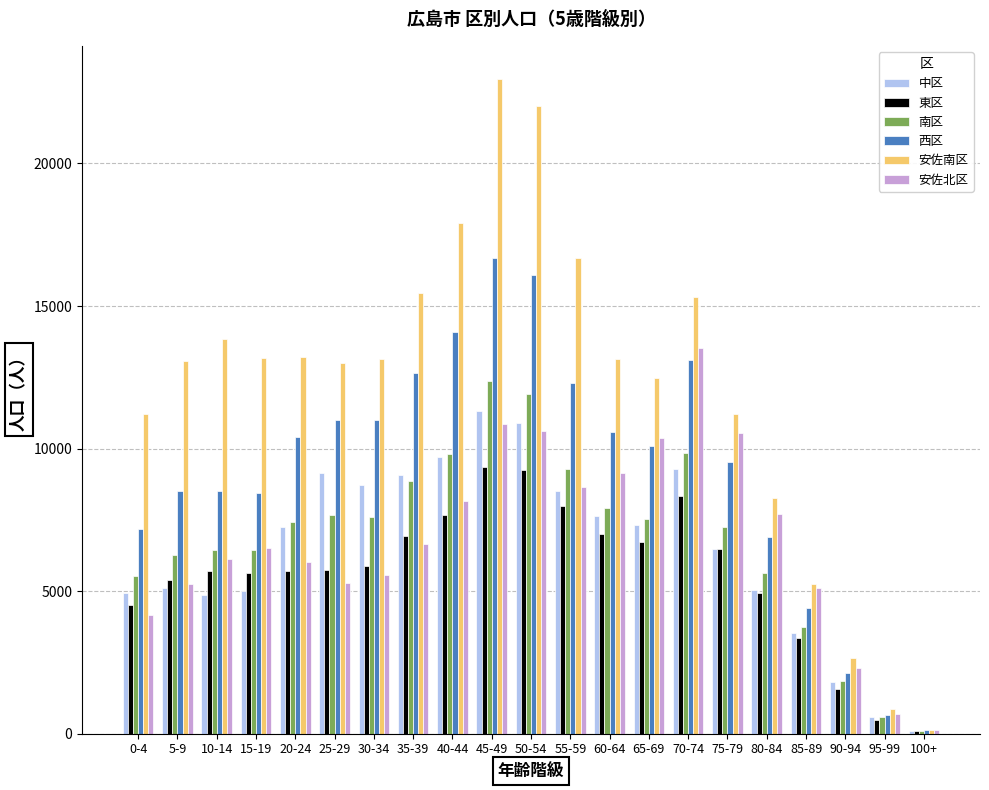

What is the maximum value shown in the chart?

22977